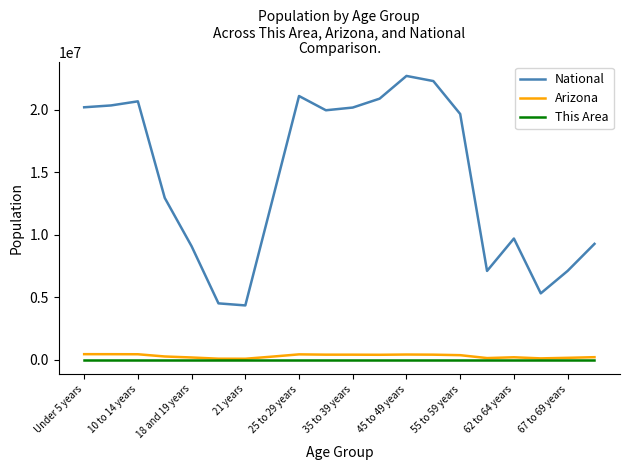

True or false: This Area and National intersect in this chart.

False